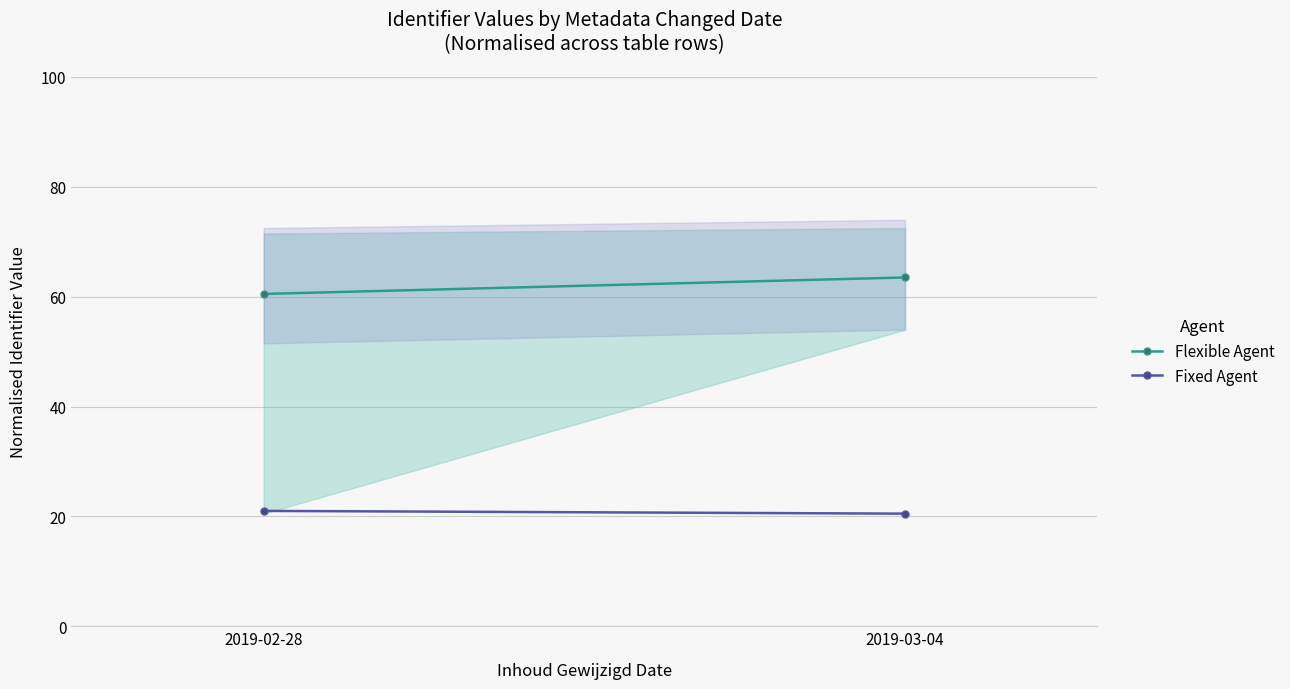

At 2019-02-28, list the series in order from smallest to largest.

Fixed Agent, Flexible Agent